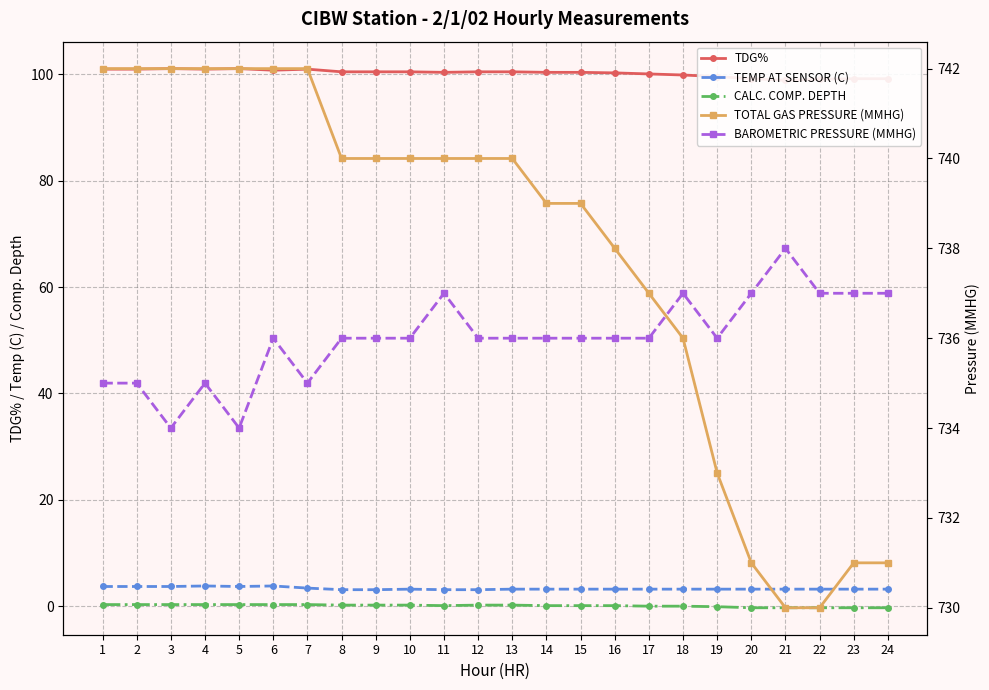

How many lines are shown in the chart?

5